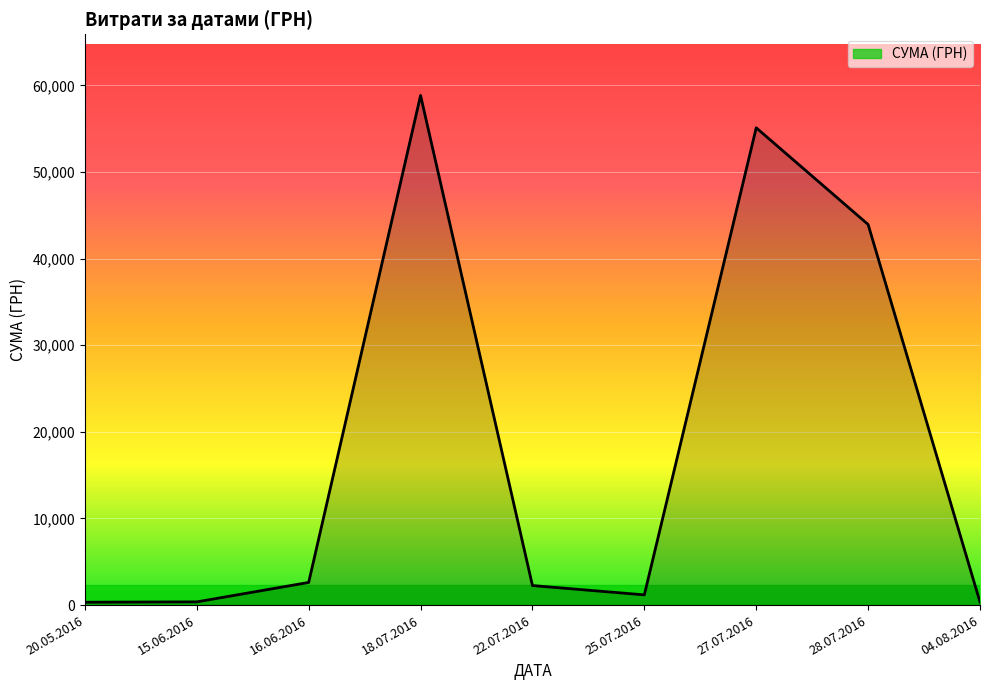

What is the approximate value at 25.07.2016?

1179.0